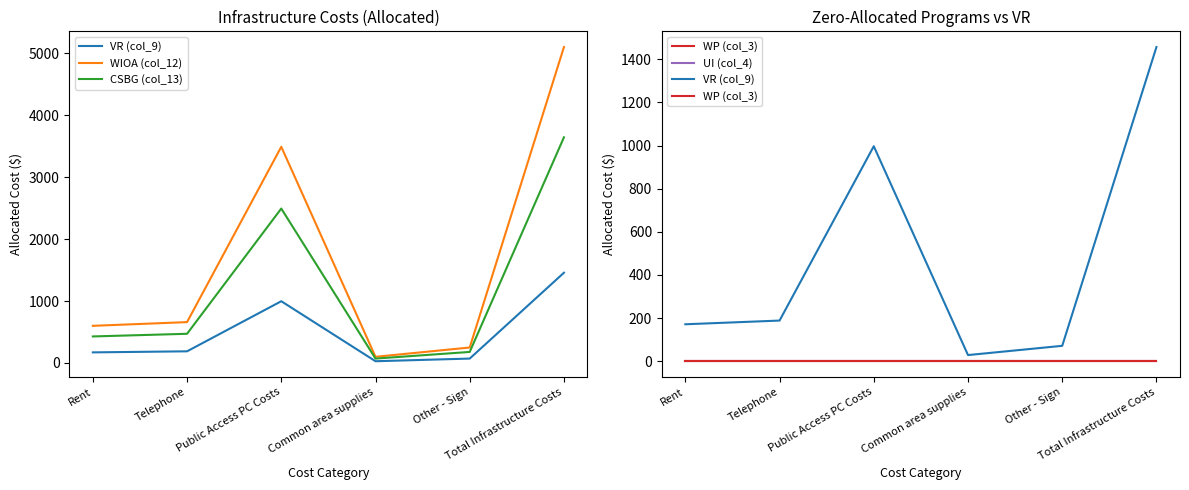

What is the value of the CSBG (col_13) point at the 1st from the left?

428.6